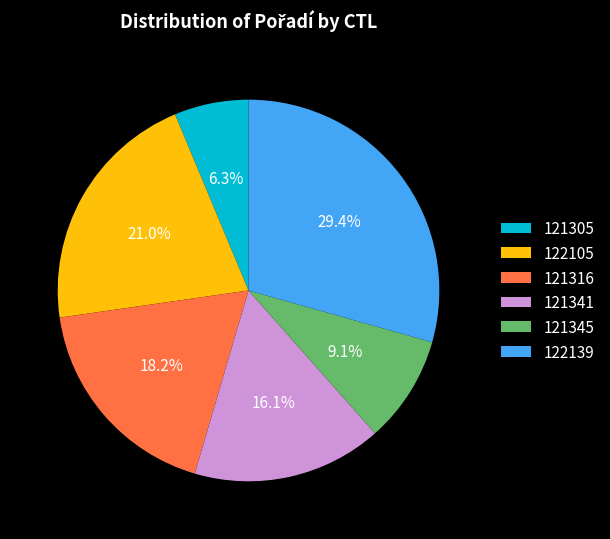

Which slice is the largest?

122139